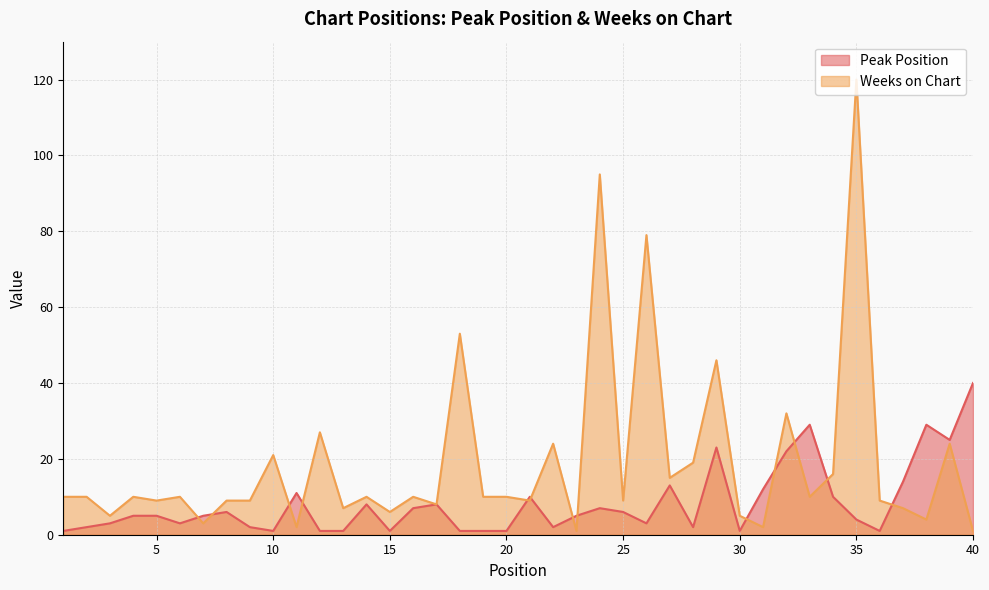

At which label does Peak Position reach its peak?

40